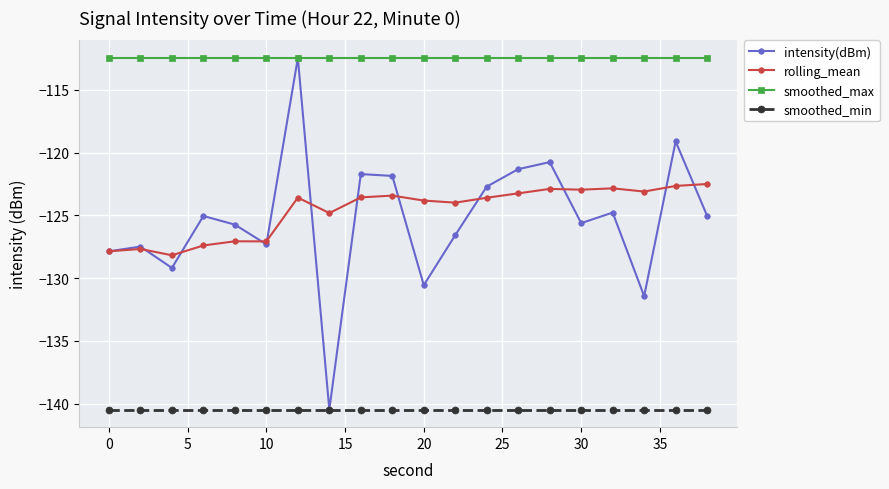

Which series has the largest total across all categories?

smoothed_max